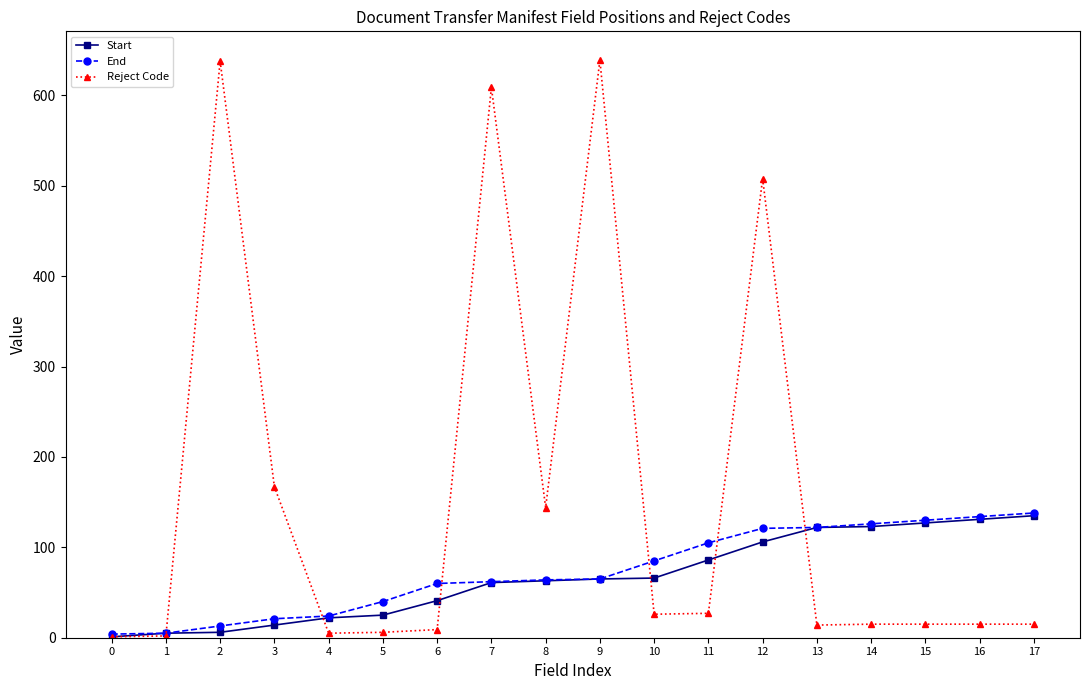

Is the value of Reject Code at 7 greater than the value of Start at 1?

Yes